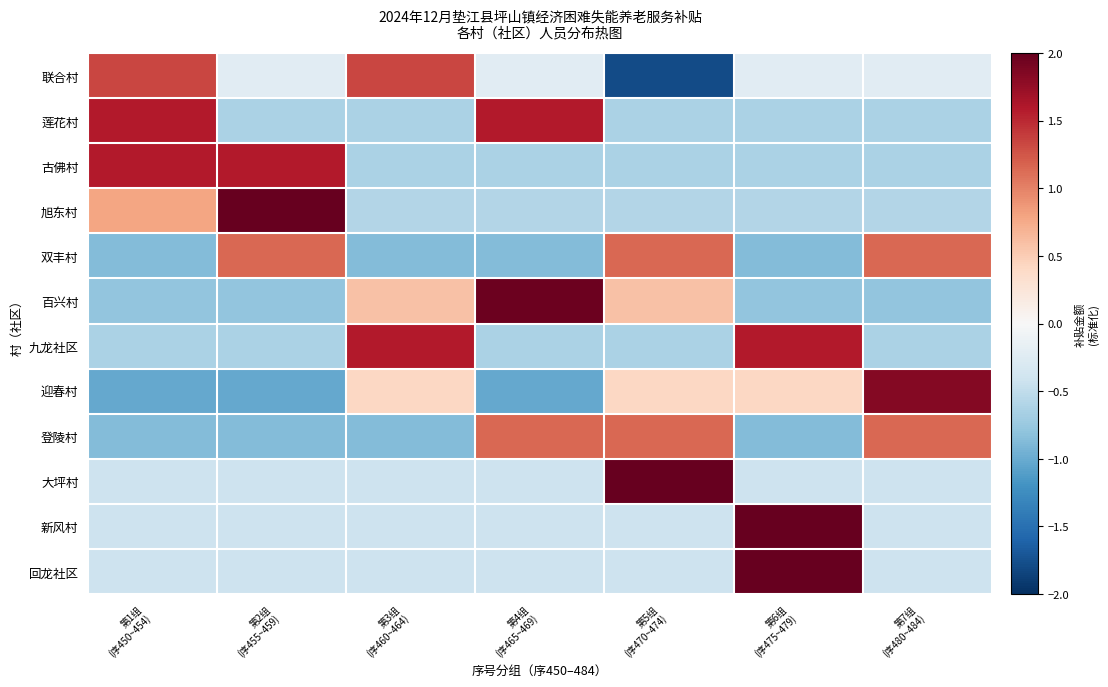

Reading left to right, list all the values displayed in this chart.

联合村: 第1组
(序450~454)=1.3	第2组
(序455~459)=-0.2	第3组
(序460~464)=1.3	第4组
(序465~469)=-0.2	第5组
(序470~474)=-1.8	第6组
(序475~479)=-0.2	第7组
(序480~484)=-0.2
莲花村: 第1组
(序450~454)=1.6	第2组
(序455~459)=-0.6	第3组
(序460~464)=-0.6	第4组
(序465~469)=1.6	第5组
(序470~474)=-0.6	第6组
(序475~479)=-0.6	第7组
(序480~484)=-0.6
古佛村: 第1组
(序450~454)=1.6	第2组
(序455~459)=1.6	第3组
(序460~464)=-0.6	第4组
(序465~469)=-0.6	第5组
(序470~474)=-0.6	第6组
(序475~479)=-0.6	第7组
(序480~484)=-0.6
旭东村: 第1组
(序450~454)=0.8	第2组
(序455~459)=2.2	第3组
(序460~464)=-0.6	第4组
(序465~469)=-0.6	第5组
(序470~474)=-0.6	第6组
(序475~479)=-0.6	第7组
(序480~484)=-0.6
双丰村: 第1组
(序450~454)=-0.9	第2组
(序455~459)=1.2	第3组
(序460~464)=-0.9	第4组
(序465~469)=-0.9	第5组
(序470~474)=1.2	第6组
(序475~479)=-0.9	第7组
(序480~484)=1.2
百兴村: 第1组
(序450~454)=-0.8	第2组
(序455~459)=-0.8	第3组
(序460~464)=0.6	第4组
(序465~469)=2.0	第5组
(序470~474)=0.6	第6组
(序475~479)=-0.8	第7组
(序480~484)=-0.8
九龙社区: 第1组
(序450~454)=-0.6	第2组
(序455~459)=-0.6	第3组
(序460~464)=1.6	第4组
(序465~469)=-0.6	第5组
(序470~474)=-0.6	第6组
(序475~479)=1.6	第7组
(序480~484)=-0.6
迎春村: 第1组
(序450~454)=-1.0	第2组
(序455~459)=-1.0	第3组
(序460~464)=0.4	第4组
(序465~469)=-1.0	第5组
(序470~474)=0.4	第6组
(序475~479)=0.4	第7组
(序480~484)=1.8
登陵村: 第1组
(序450~454)=-0.9	第2组
(序455~459)=-0.9	第3组
(序460~464)=-0.9	第4组
(序465~469)=1.2	第5组
(序470~474)=1.2	第6组
(序475~479)=-0.9	第7组
(序480~484)=1.2
大坪村: 第1组
(序450~454)=-0.4	第2组
(序455~459)=-0.4	第3组
(序460~464)=-0.4	第4组
(序465~469)=-0.4	第5组
(序470~474)=2.4	第6组
(序475~479)=-0.4	第7组
(序480~484)=-0.4
新风村: 第1组
(序450~454)=-0.4	第2组
(序455~459)=-0.4	第3组
(序460~464)=-0.4	第4组
(序465~469)=-0.4	第5组
(序470~474)=-0.4	第6组
(序475~479)=2.4	第7组
(序480~484)=-0.4
回龙社区: 第1组
(序450~454)=-0.4	第2组
(序455~459)=-0.4	第3组
(序460~464)=-0.4	第4组
(序465~469)=-0.4	第5组
(序470~474)=-0.4	第6组
(序475~479)=2.4	第7组
(序480~484)=-0.4